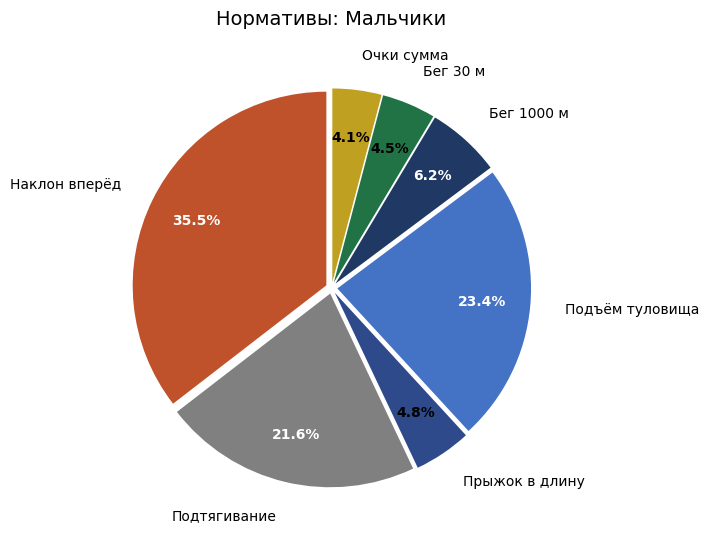

Is there a majority slice in this chart?

No